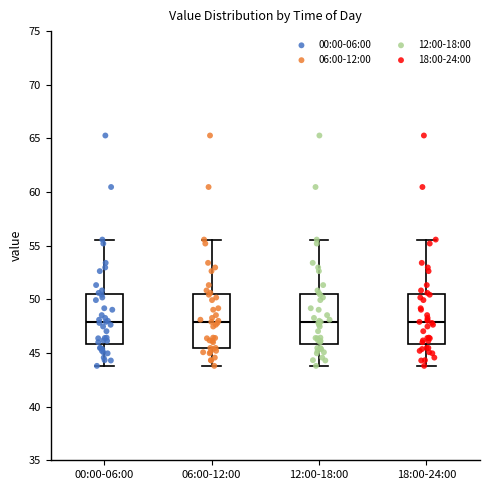

Reading left to right, read every box against the y-axis: the position of its median line, the range the box covers, and the ends of its whiskers. The values are not printed on the chart, so give them approximately, as read against the axis.

00:00-06:00: median 48.0, box 46.0 to 50.5, whiskers 44.0 to 55.5
06:00-12:00: median 48.0, box 45.5 to 50.5, whiskers 44.0 to 55.5
12:00-18:00: median 48.0, box 46.0 to 50.5, whiskers 44.0 to 55.5
18:00-24:00: median 48.0, box 46.0 to 50.5, whiskers 44.0 to 55.5